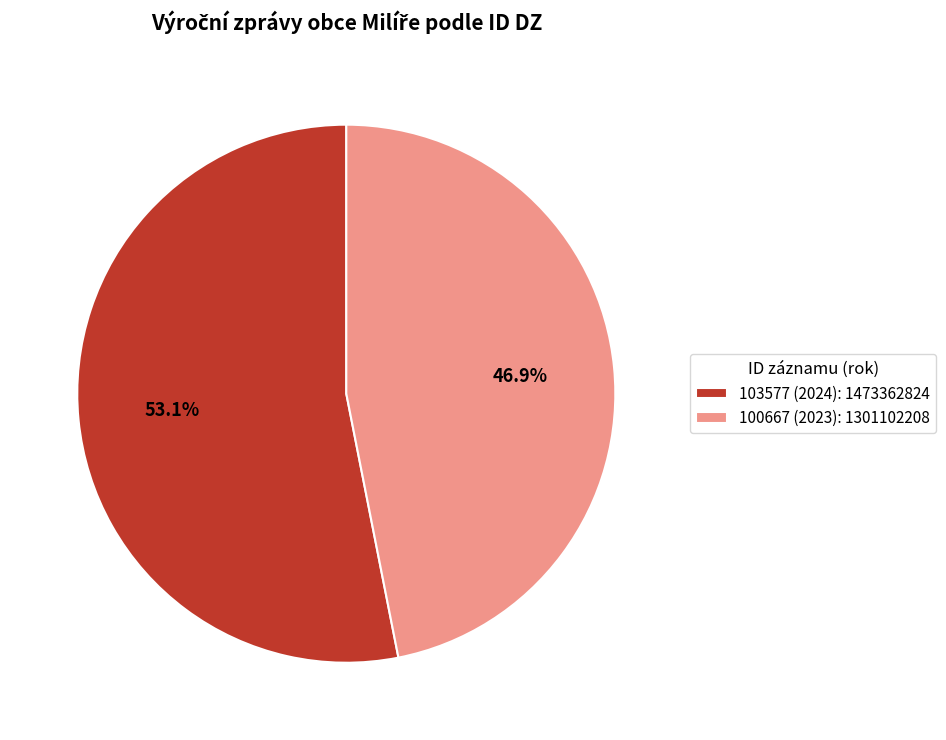

To the nearest percent, what percentage of the pie is 103577 (2024)?

53%